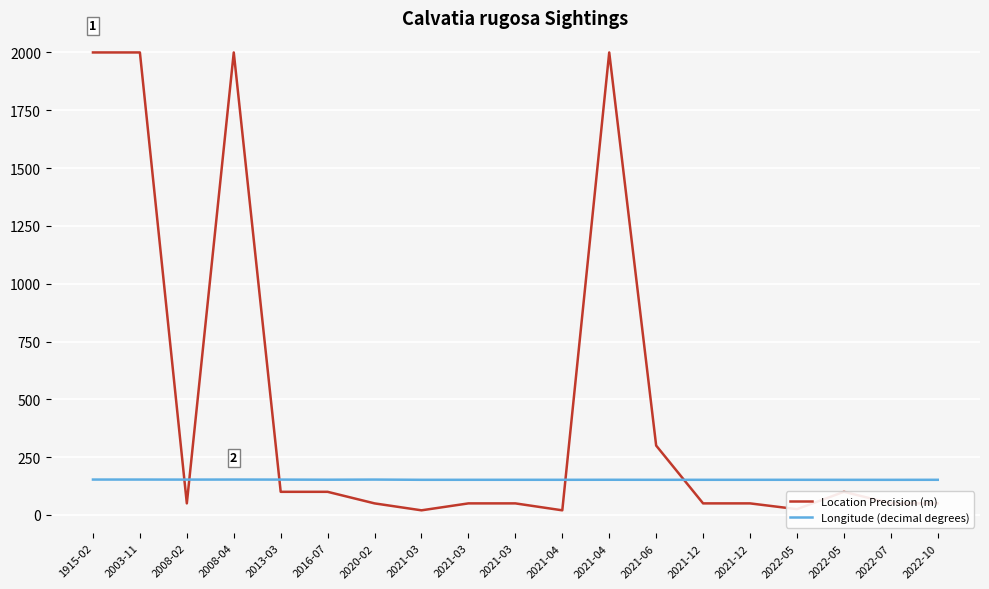

What are all the series names shown in the legend?

Location Precision (m), Longitude (decimal degrees)